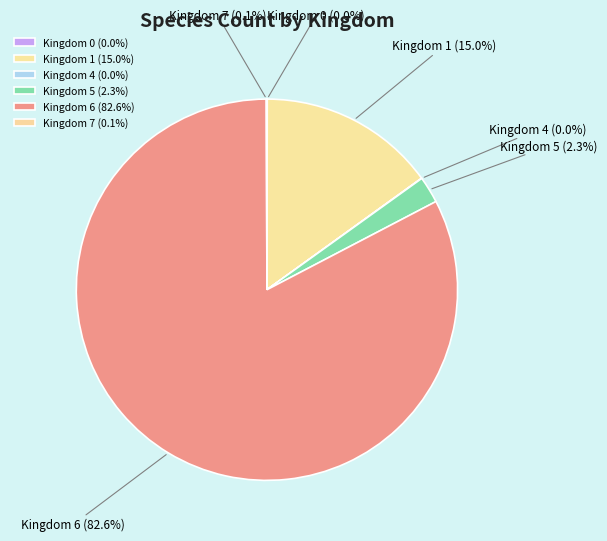

Is there any slice that represents more than half of the pie?

Yes